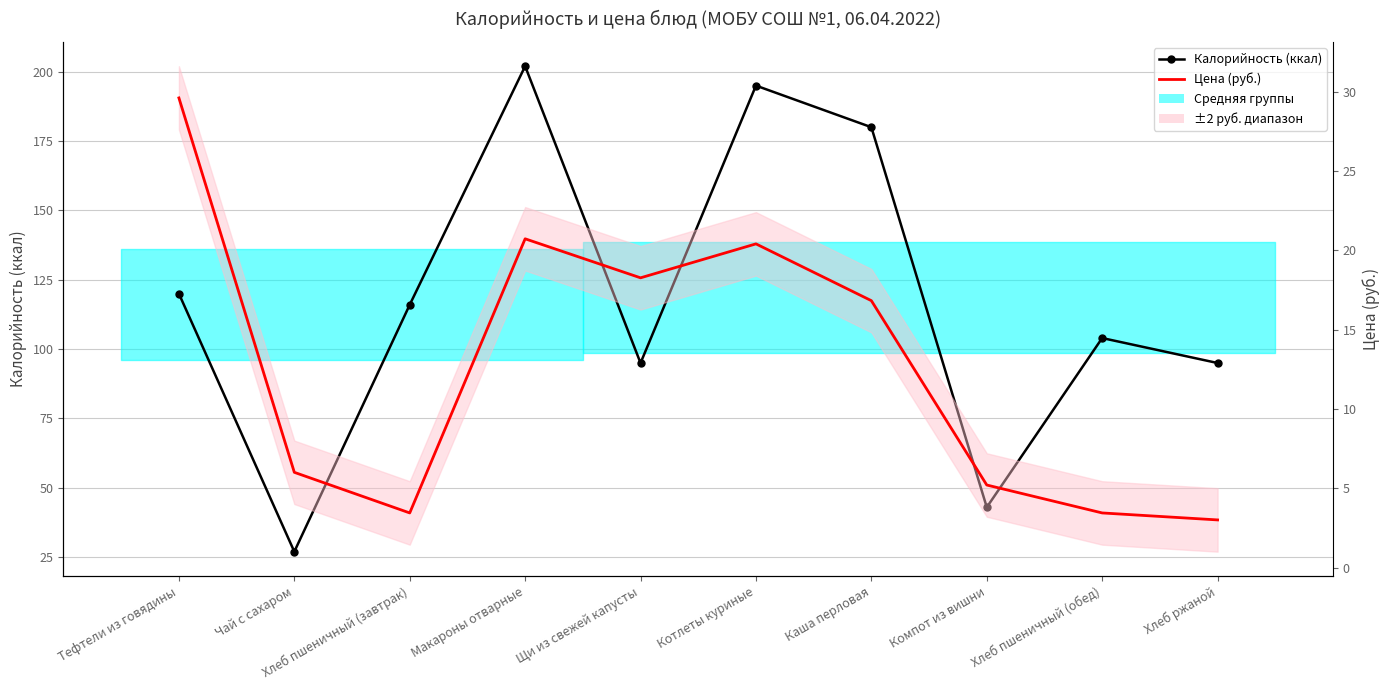

At which category does the chart reach its minimum across all series?

Хлеб ржаной